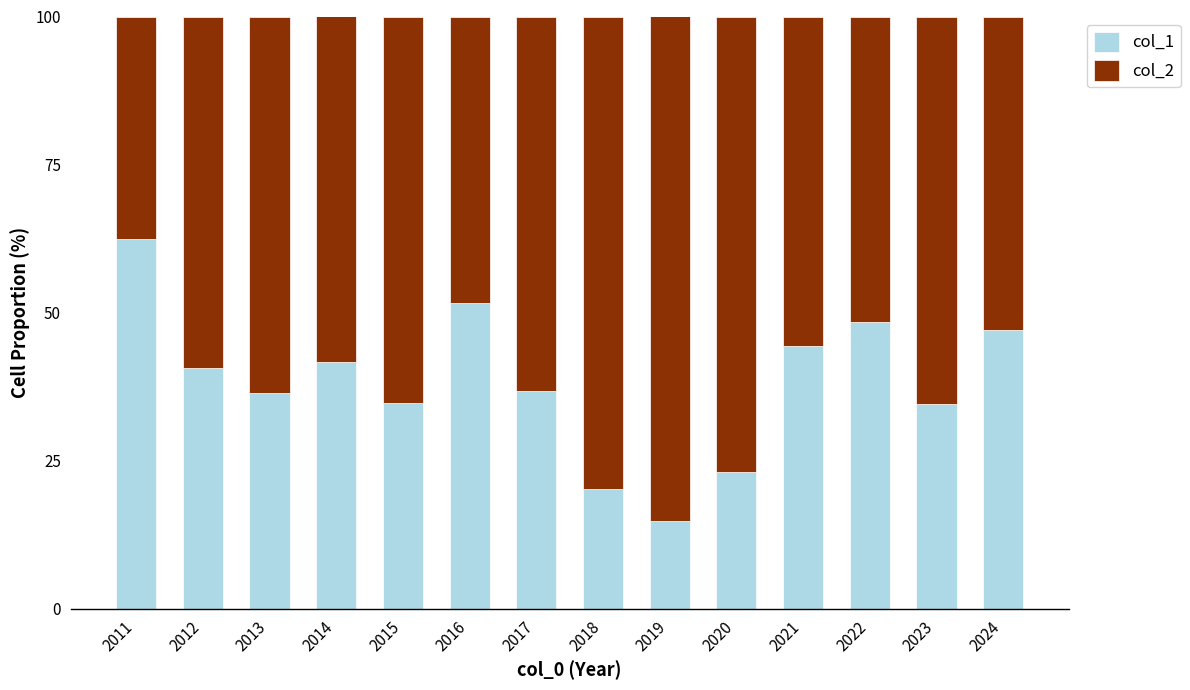

What is the total value across all series at 2023?

100.0